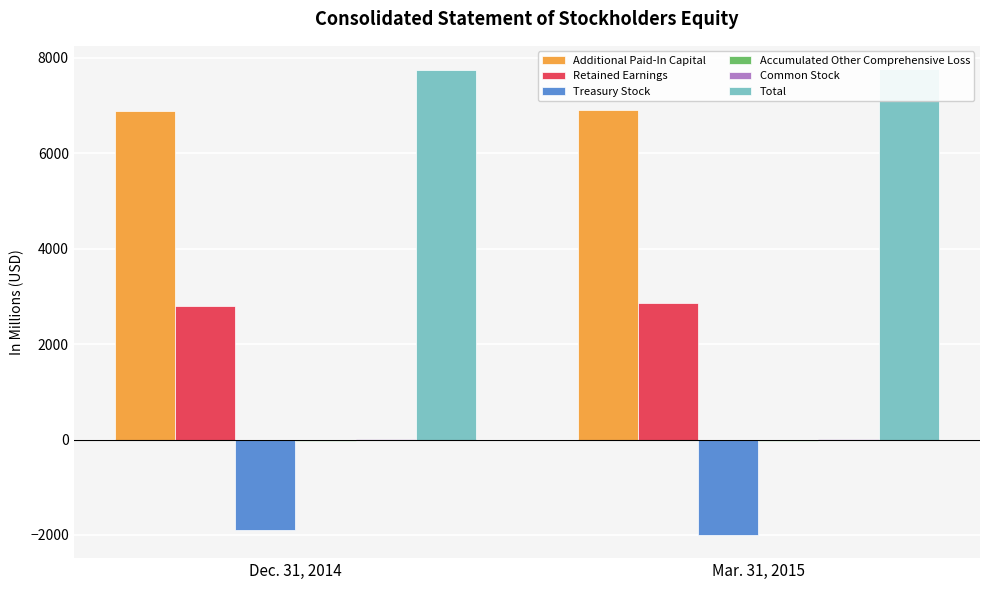

How many groups of bars are there?

2